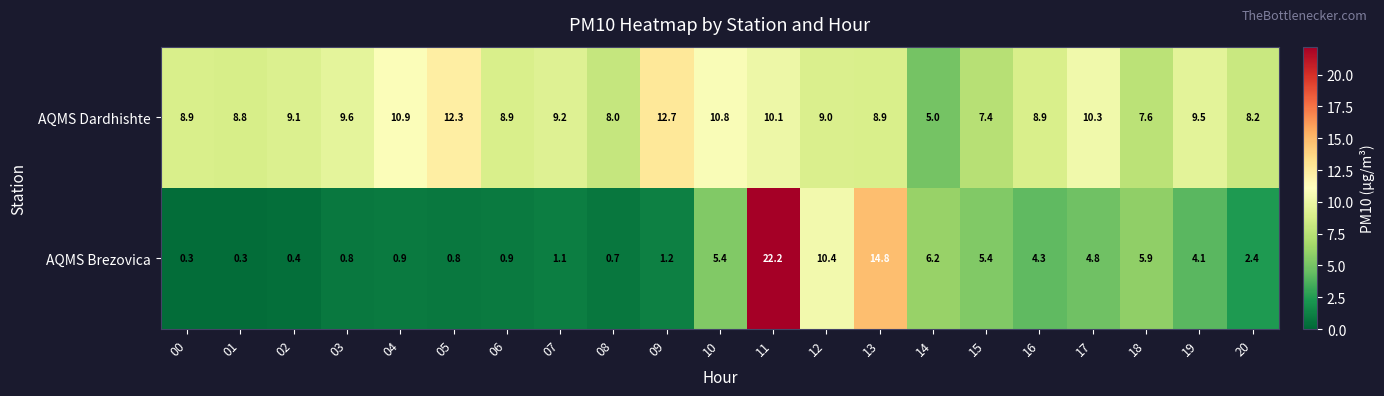

Read the AQMS Brezovica value at 08.

0.7